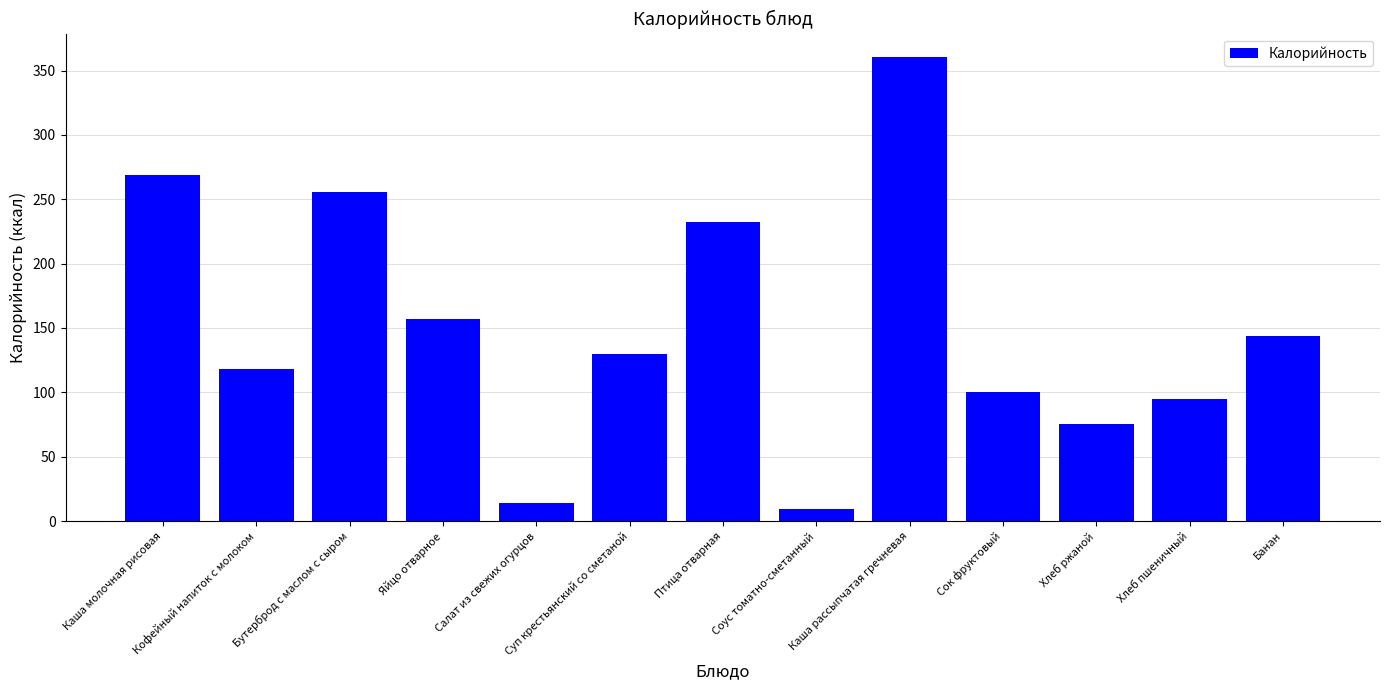

The chart shows a value of 95.2 at Хлеб пшеничный. True or false?

True